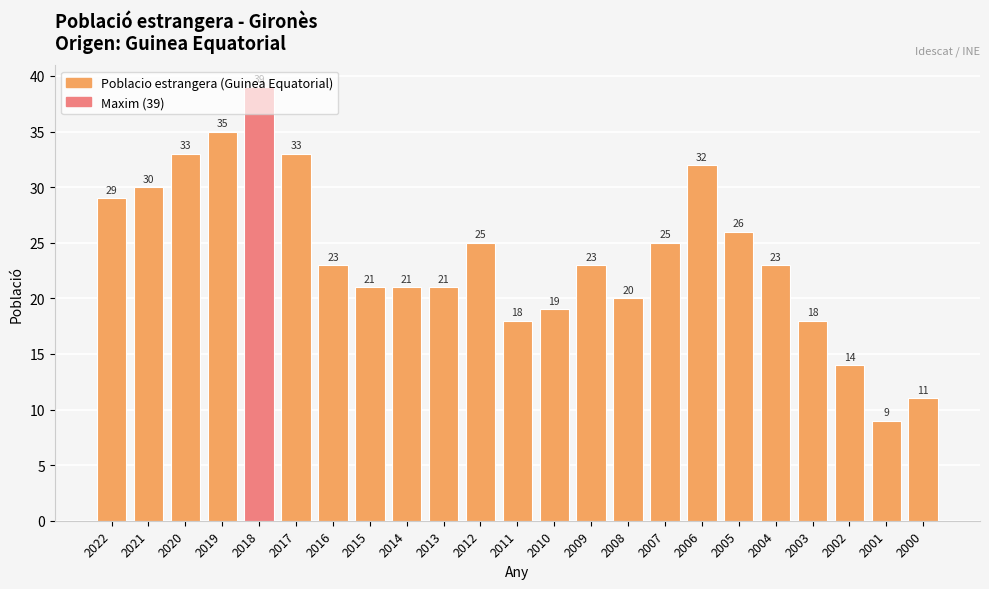

What is the smallest value displayed?

9